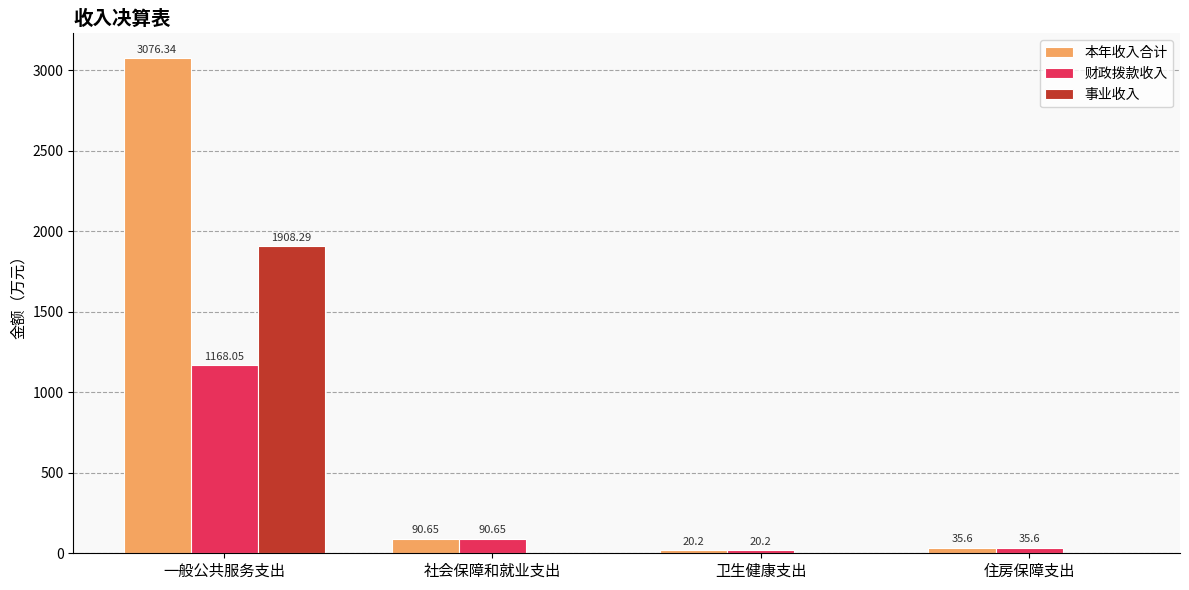

Are the bars horizontal?

No